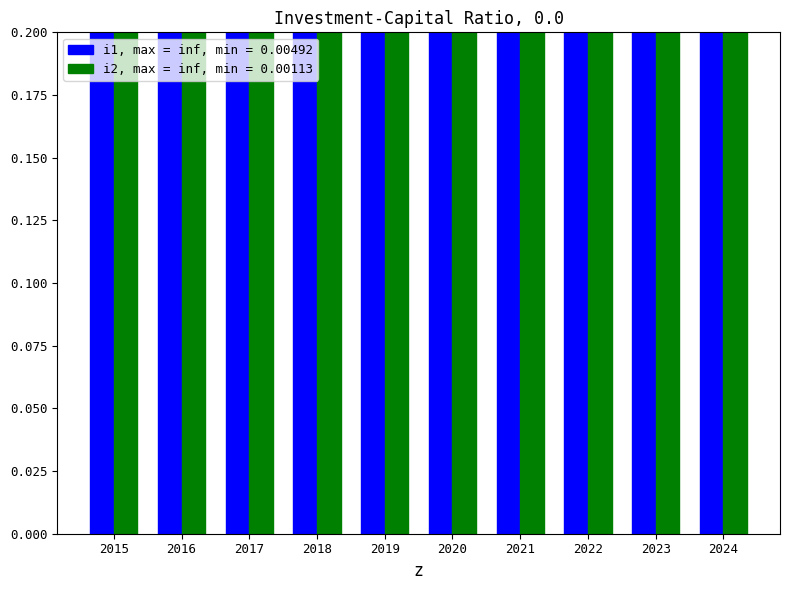

What is the minimum value shown in the chart?

0.2